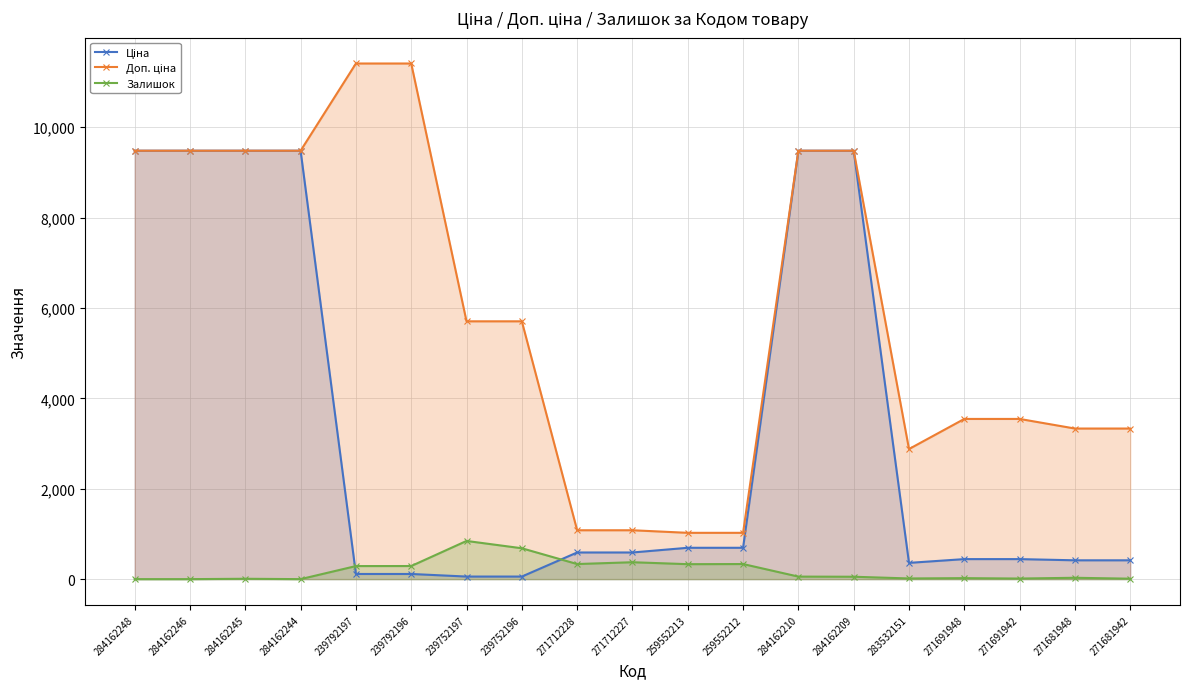

True or false: Ціна and Доп. ціна cross at least once.

False